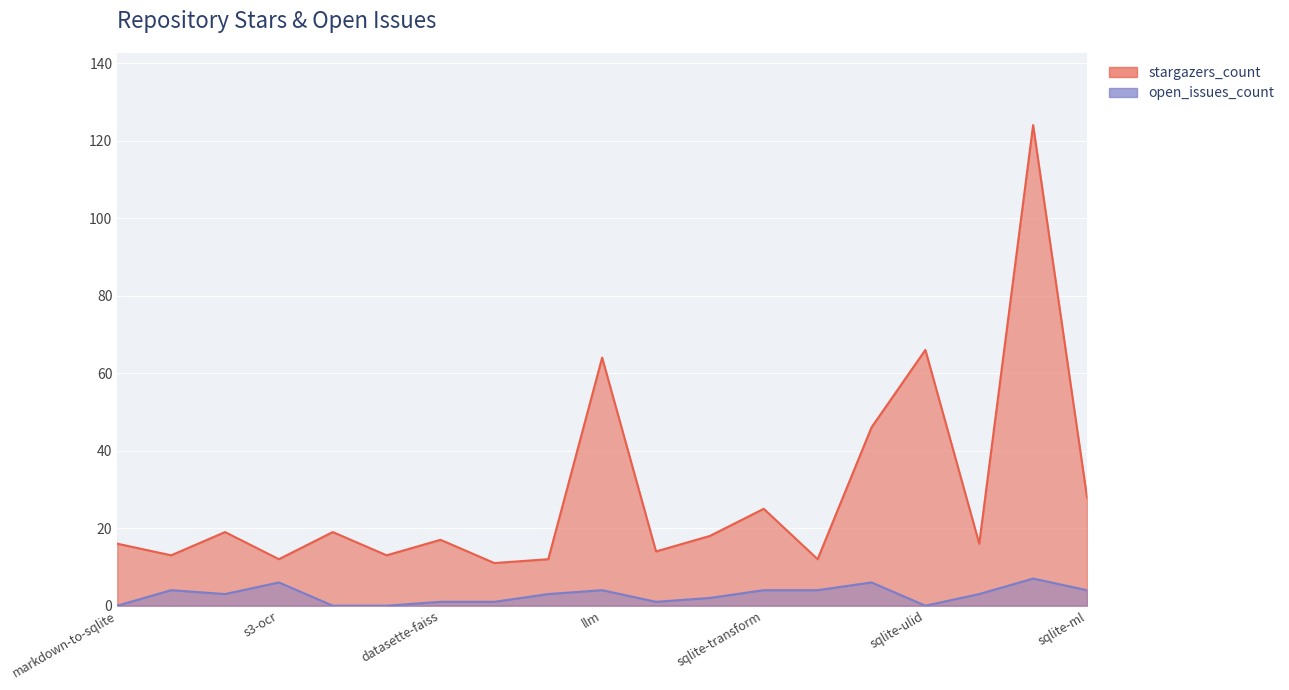

What are all the series names shown in the legend?

stargazers_count, open_issues_count